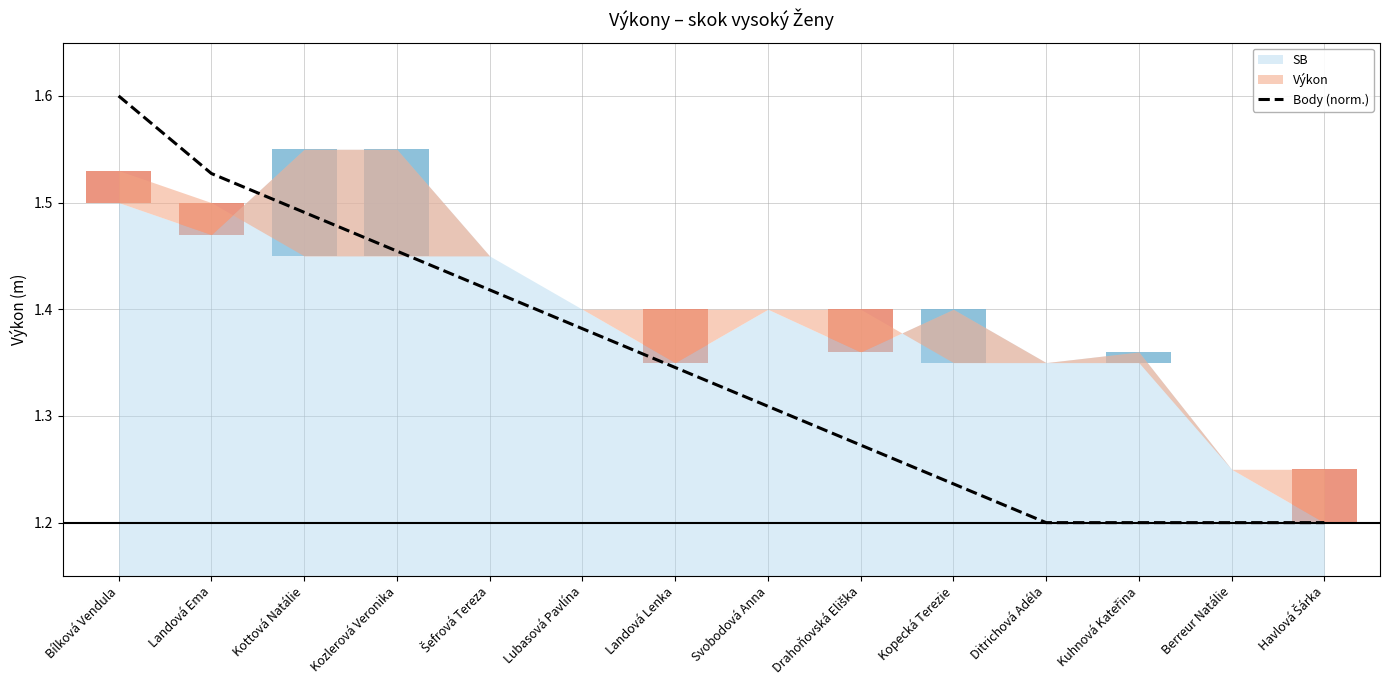

What is the greatest value displayed?

1.6